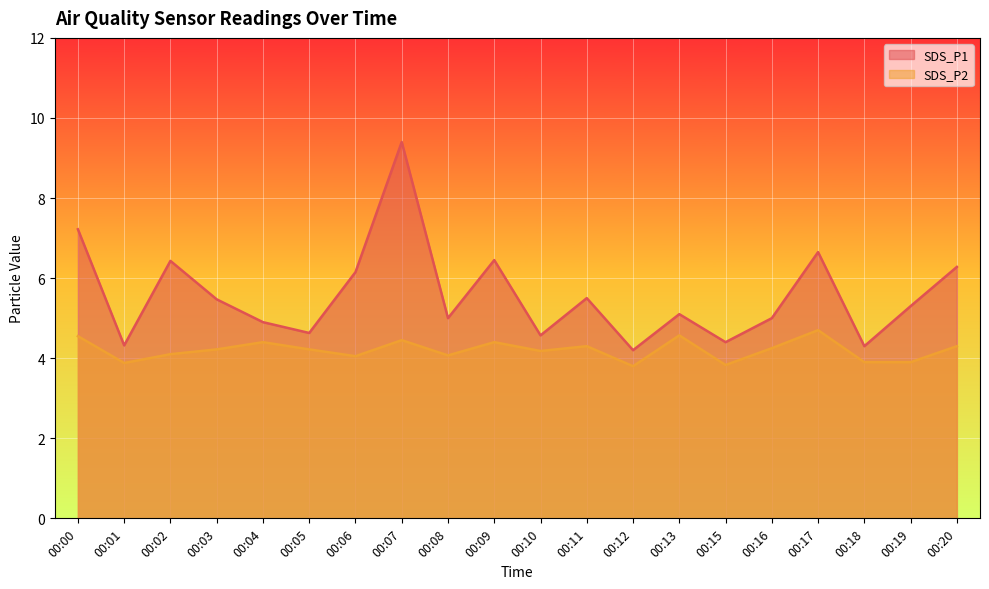

True or false: SDS_P2 has more than 1 points higher than both neighbors.

True